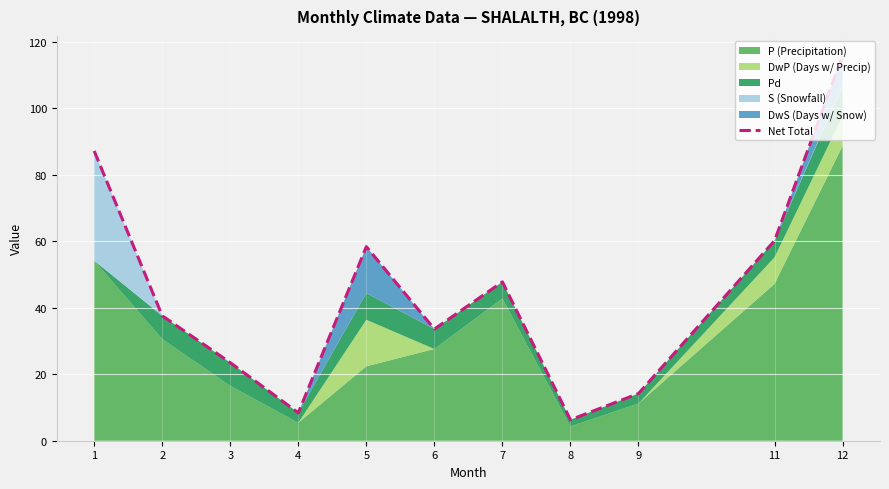

What is the value of the 7th point from the left?

47.8